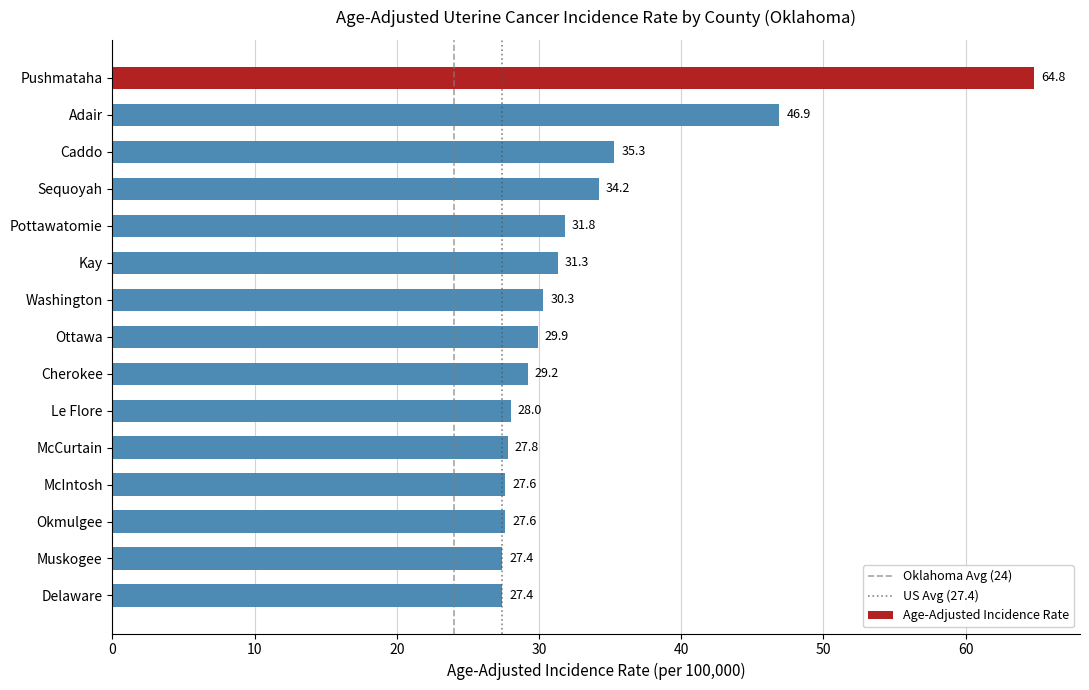

What is the label of the 15th bar from the top?

Delaware